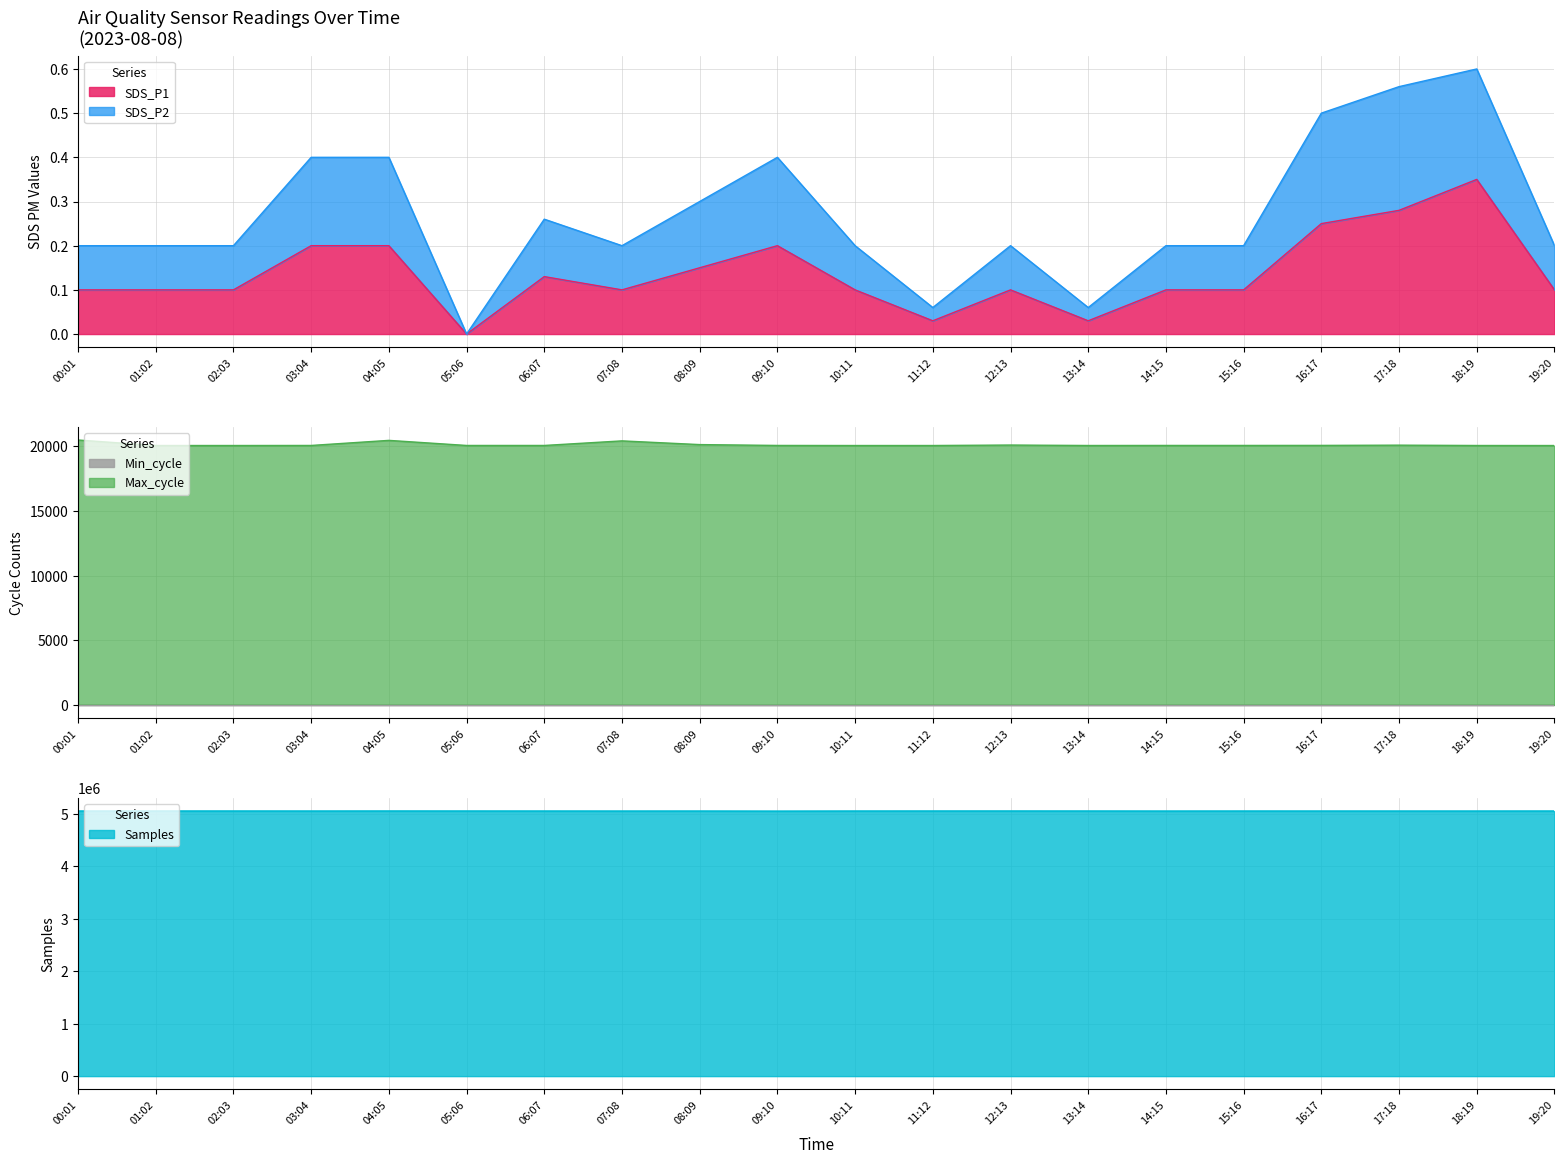

Between 07:08 and 09:10, which series saw the biggest shift?

Samples